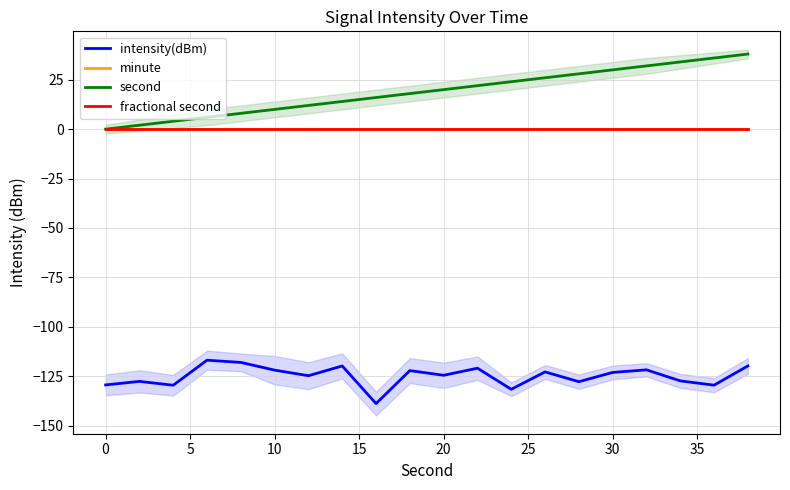

True or false: intensity(dBm) and fractional second intersect in this chart.

False